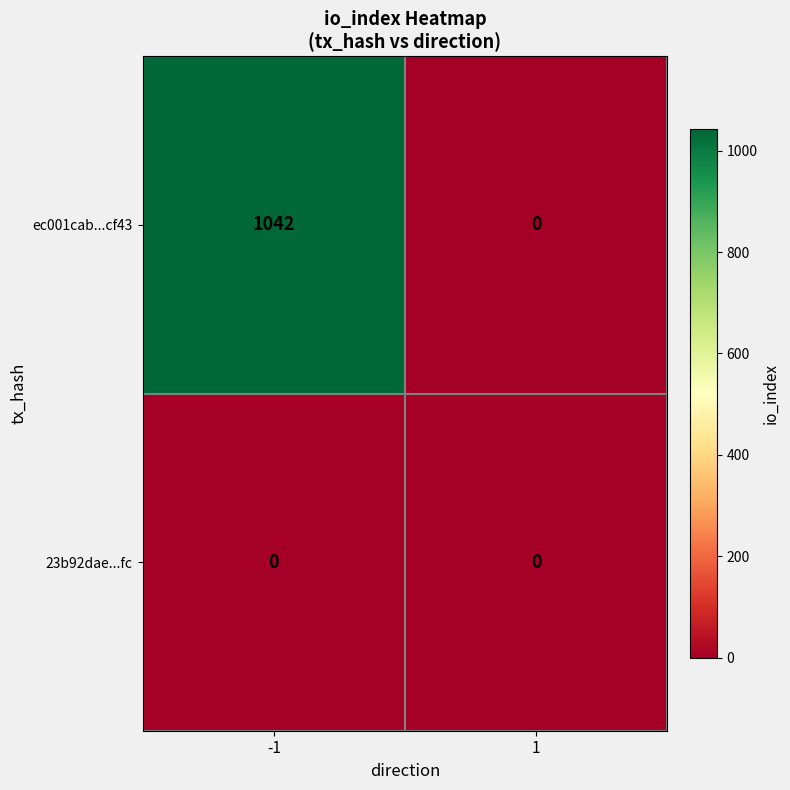

What is the difference between the maximum and minimum values in the ec001cab...cf43 series?

1042